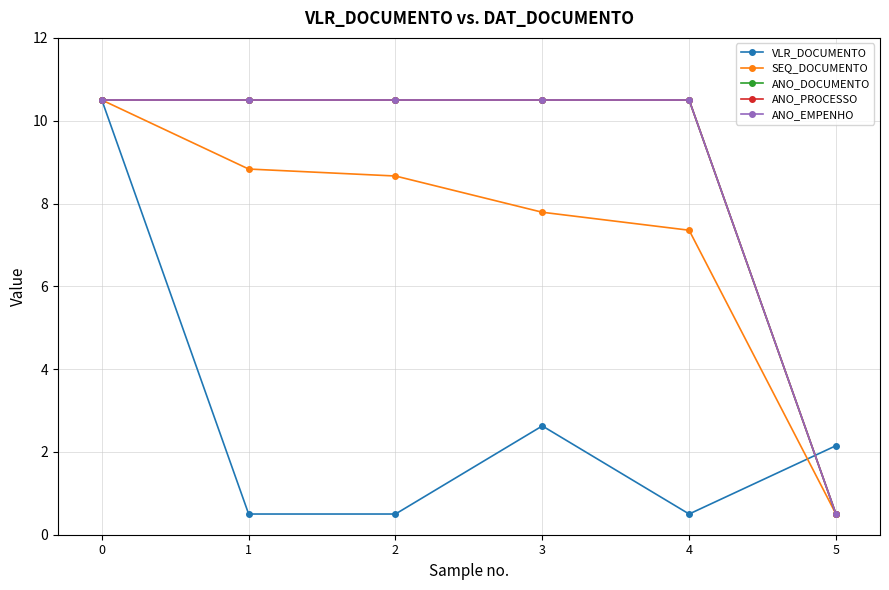

Which category has the lowest value across all series?

1